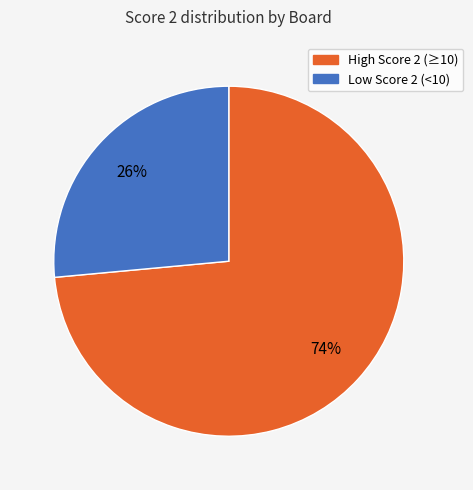

How many segments does this pie chart have?

2